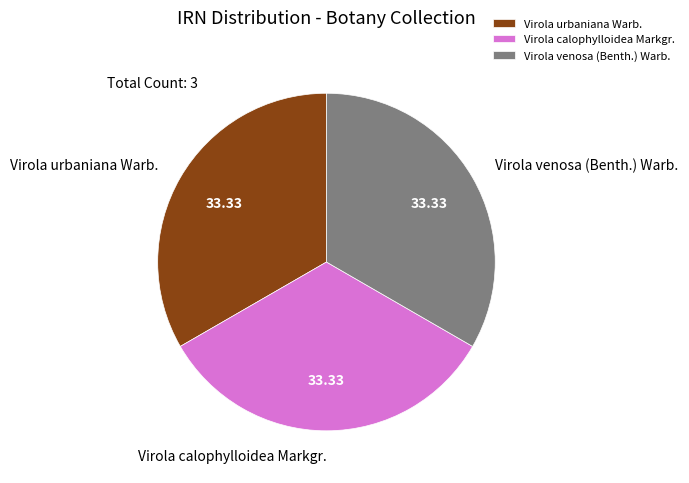

Approximately how many times larger is the value at Virola urbaniana Warb. compared to Virola venosa (Benth.) Warb.?

1.0